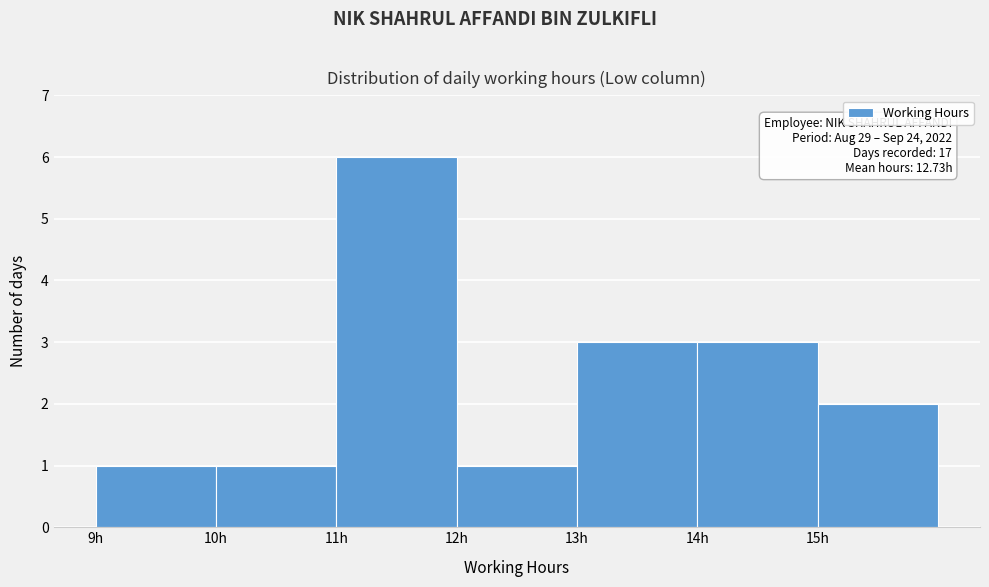

Over which range of the x-axis is the bar tallest?

11 to 12